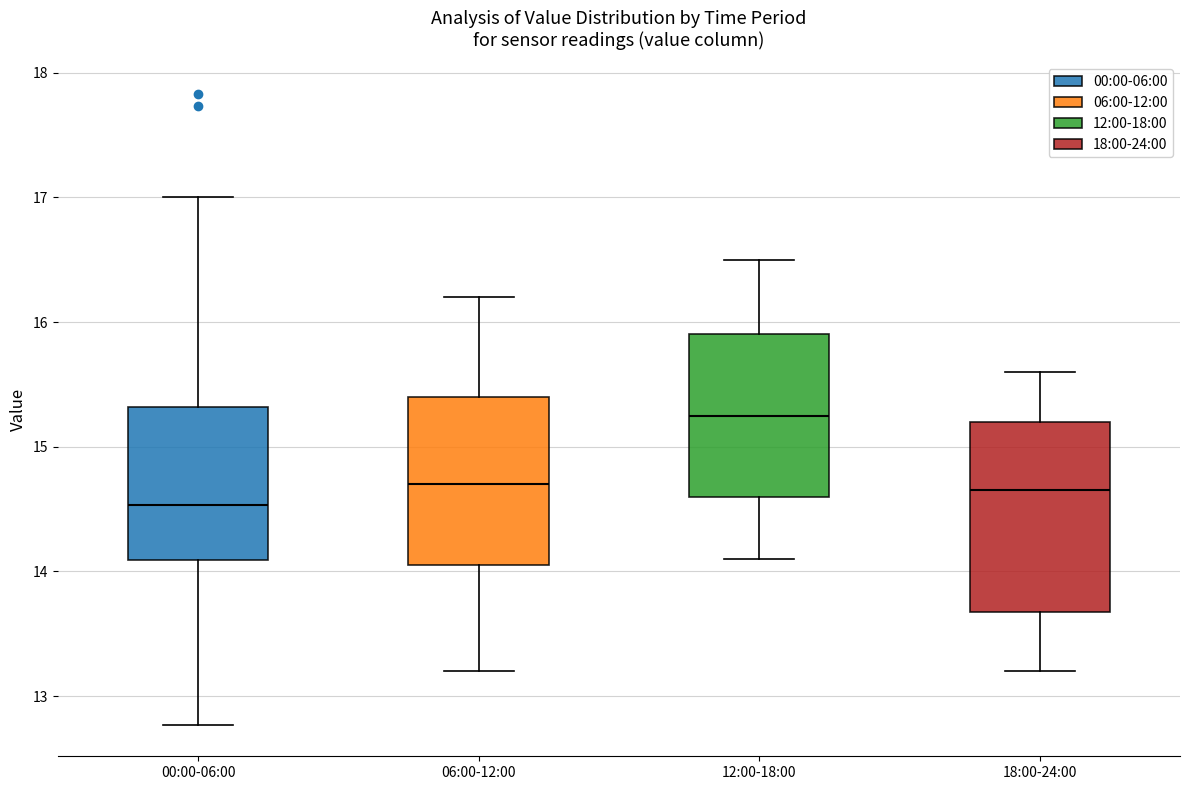

Reading left to right, transcribe this box plot: for each box, give where its median line is, the range the box spans, and where its two whiskers end, as read against the y-axis. The values are not printed on the chart, so give them approximately, as read against the axis.

00:00-06:00: median 14.5, box 14.1 to 15.3, whiskers 12.8 to 17.0
06:00-12:00: median 14.7, box 14.1 to 15.4, whiskers 13.2 to 16.2
12:00-18:00: median 15.3, box 14.6 to 15.9, whiskers 14.1 to 16.5
18:00-24:00: median 14.7, box 13.7 to 15.2, whiskers 13.2 to 15.6